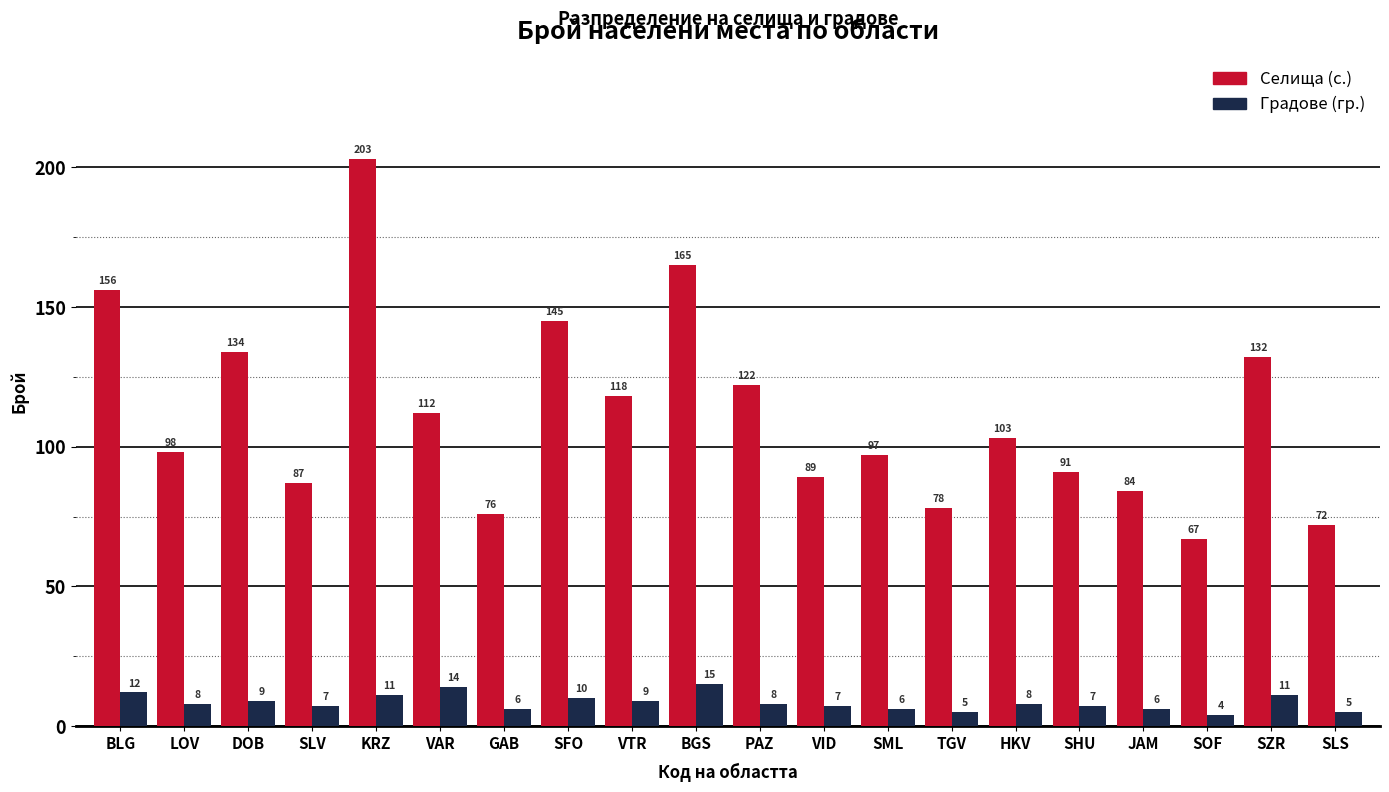

At how many categories does at least one series exceed 11?

20